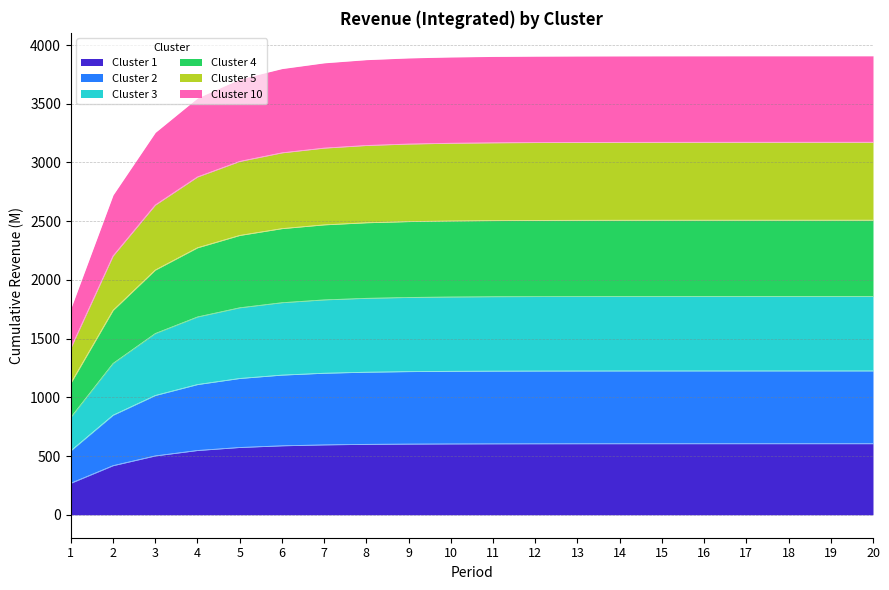

Which has a higher value, 19 or 10?

19